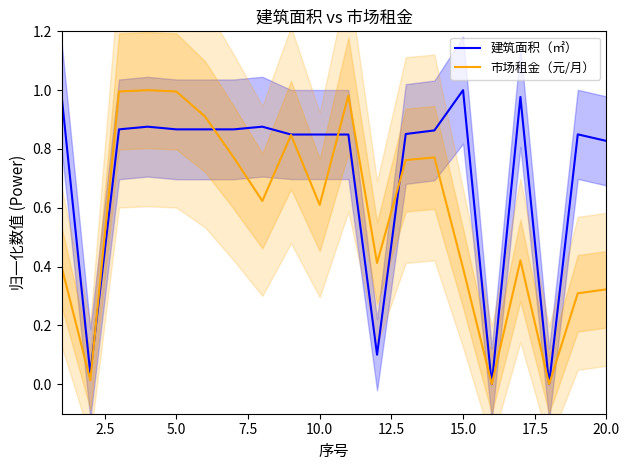

List the series in order of their overall mean, highest first.

建筑面积（㎡）, 市场租金（元/月）